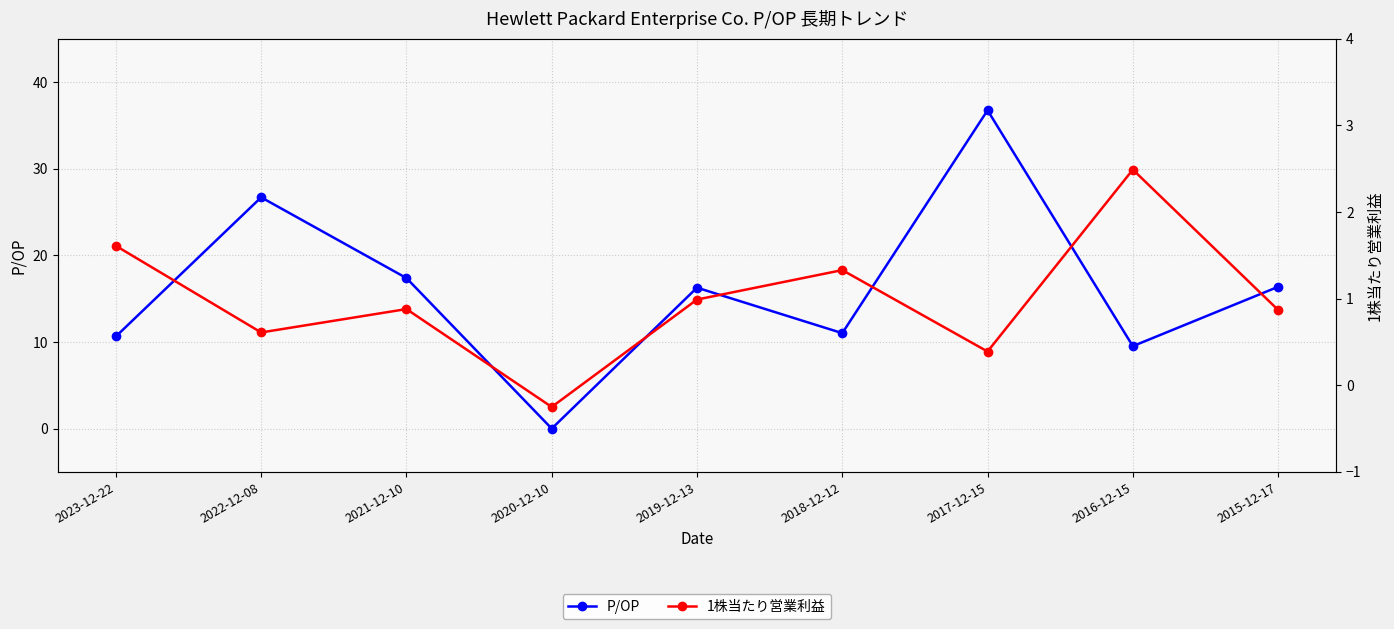

List the series in order of their overall mean, lowest first.

1株当たり営業利益, P/OP